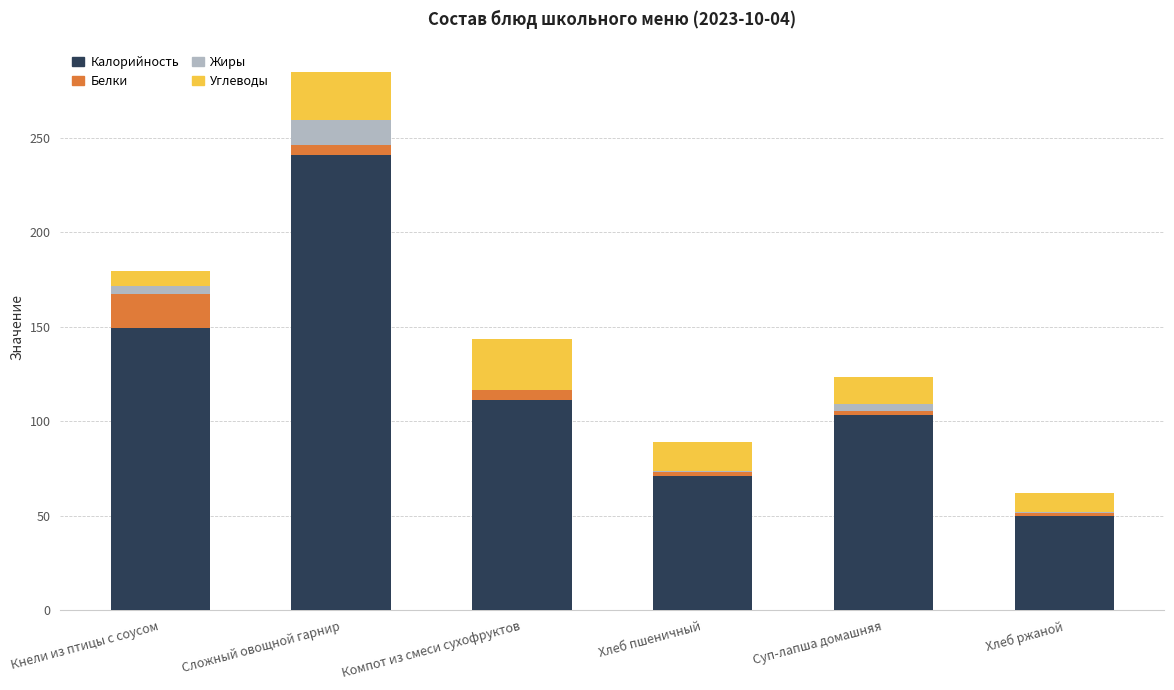

How many categories are shown in the chart?

6